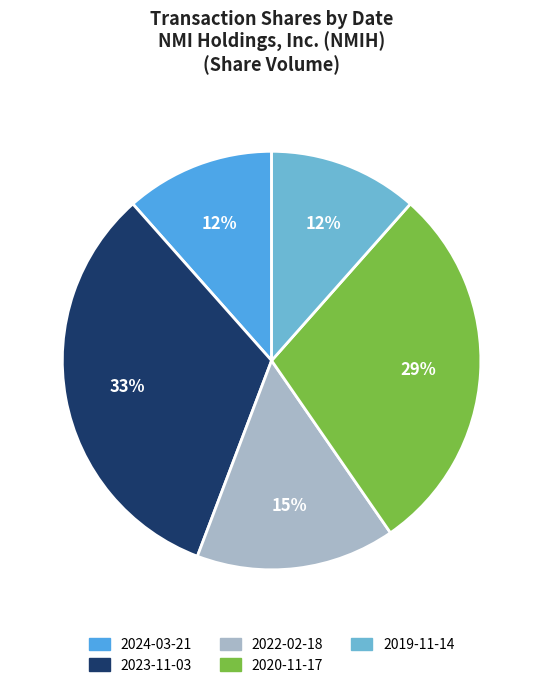

To the nearest percent, what portion does 2023-11-03 represent?

33%